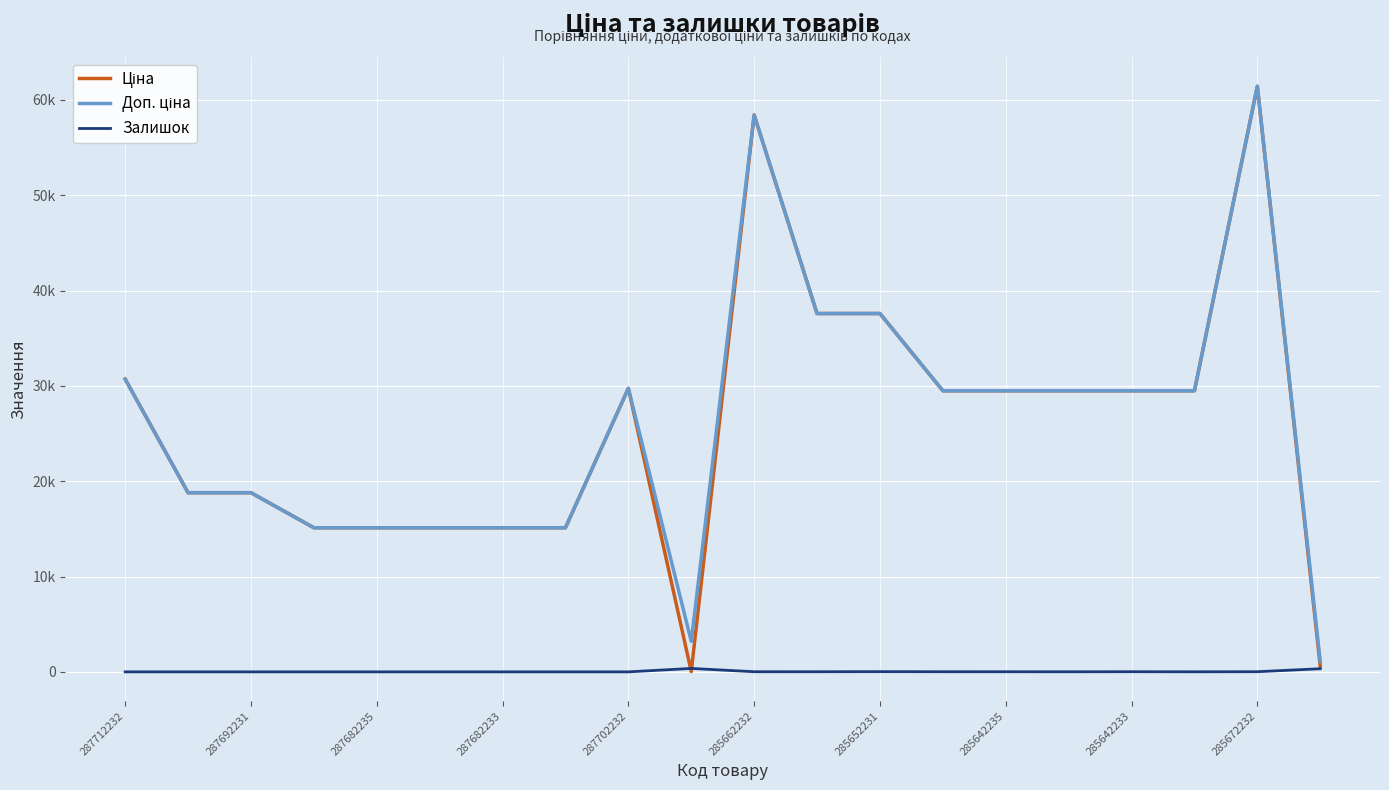

What is the difference between the second highest and second lowest values in the Доп. ціна series?

55221.5